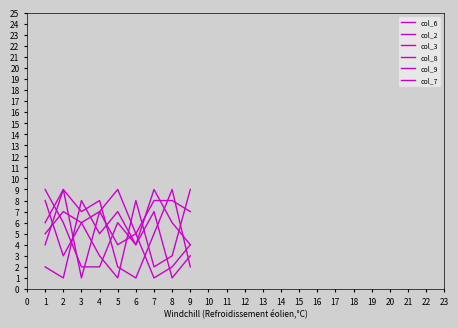

What is the maximum value shown in the chart?

9